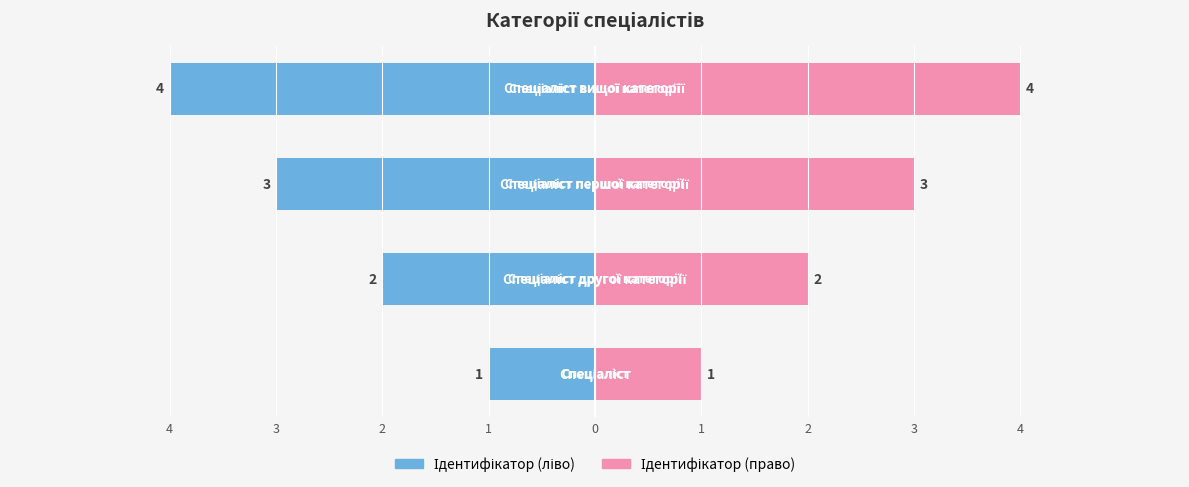

What is the sum of the Ідентифікатор (ліво) values at 1 and 2?

-7